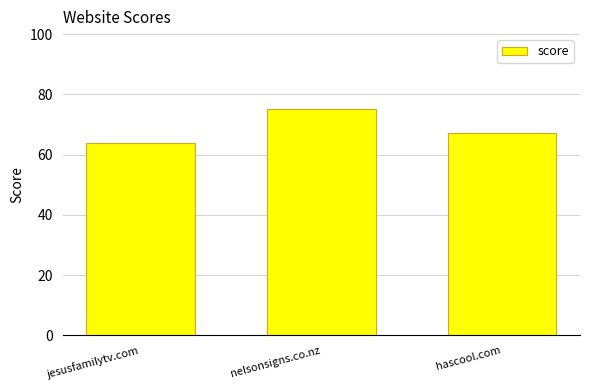

Reading right to left, transcribe all the data shown in this chart.

67	75	64